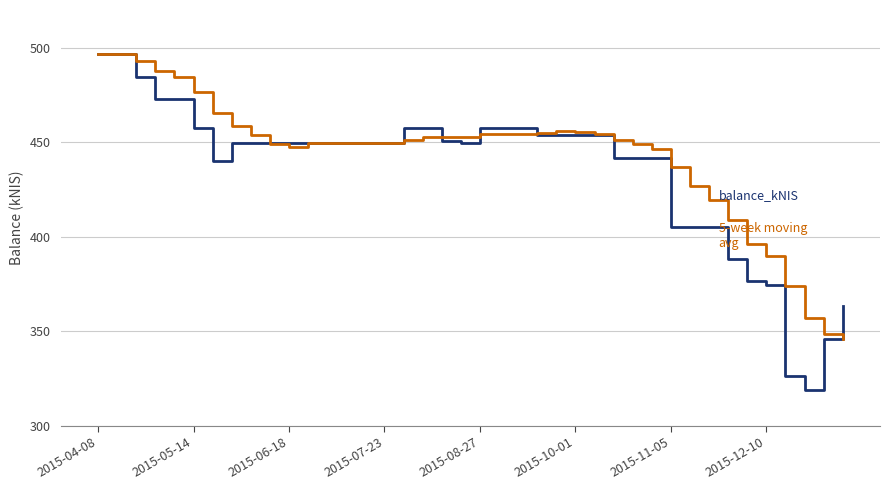

What is the minimum value shown in the chart?

319.0